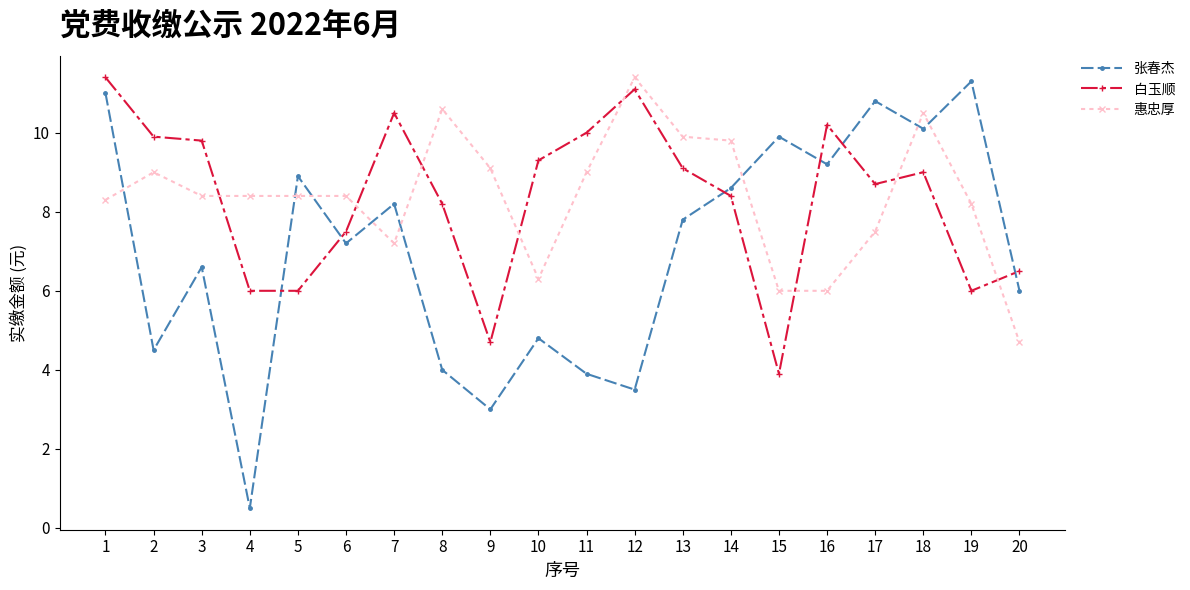

In 张春杰, how many points are lower than both neighbors (excluding endpoints)?

7